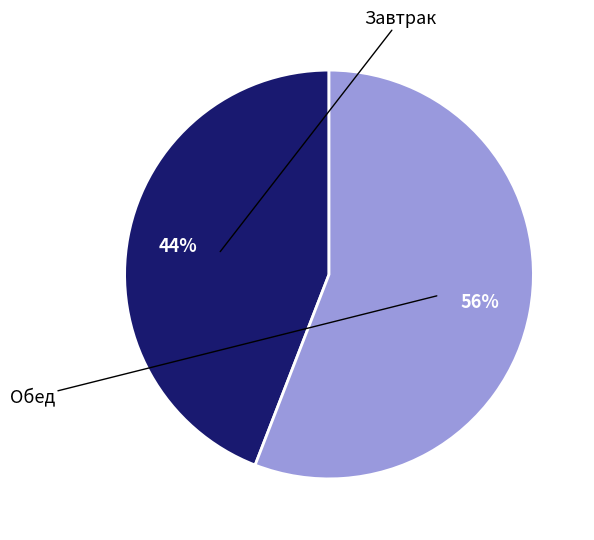

To the nearest percent, what is the difference between the largest and smallest slice percentages?

12%